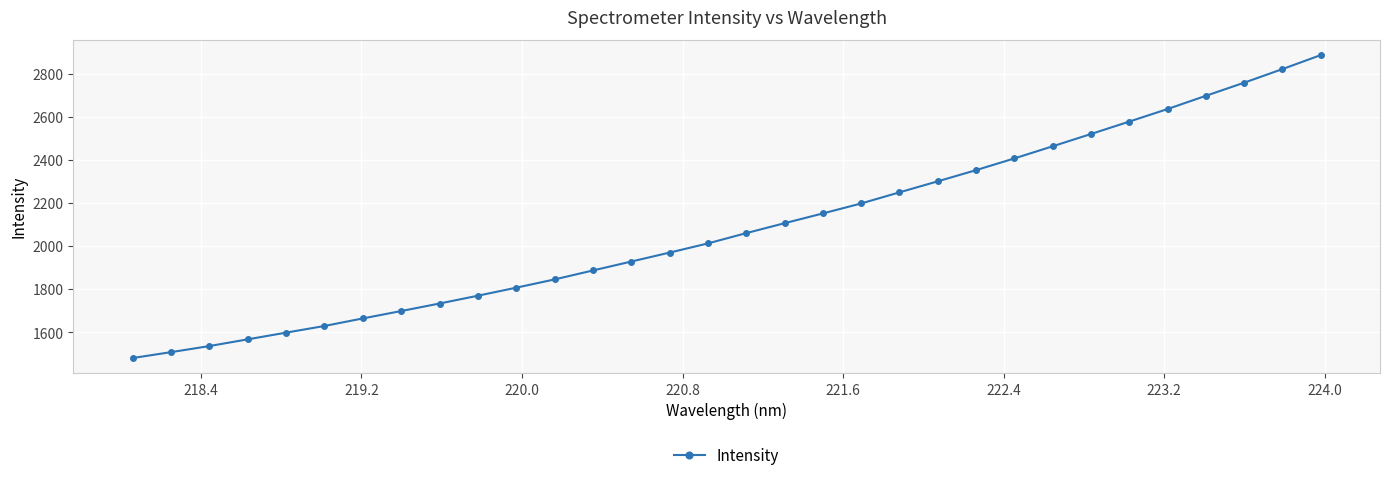

What is the sum of all values?

66840.5